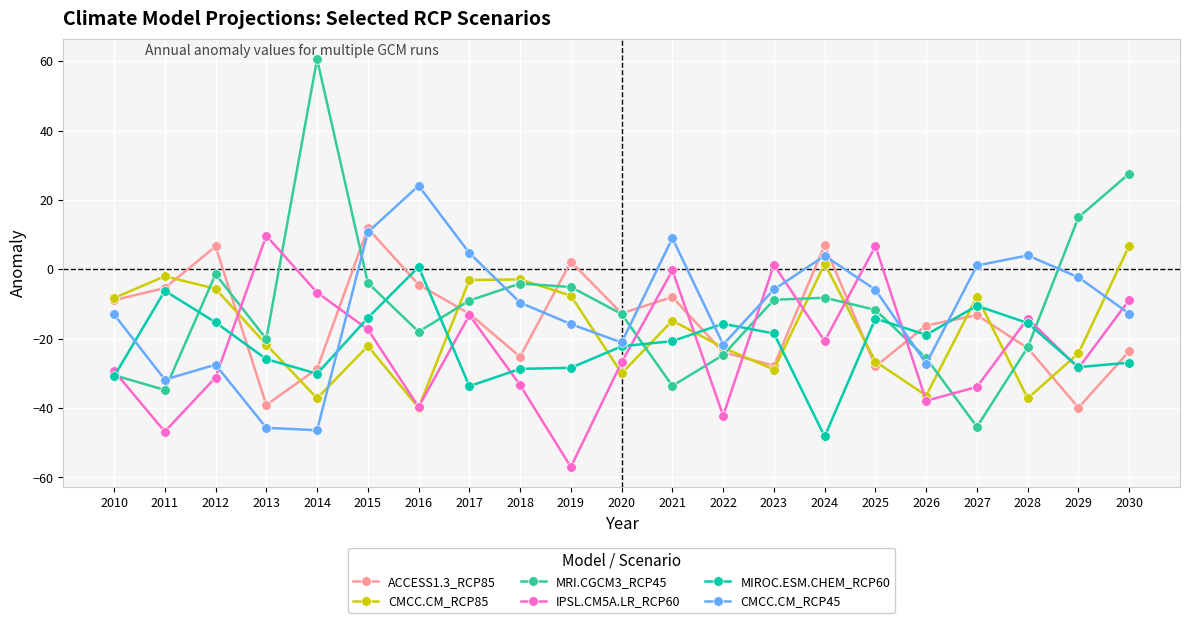

In CMCC.CM_RCP85, how many points are higher than both neighbors (excluding endpoints)?

6